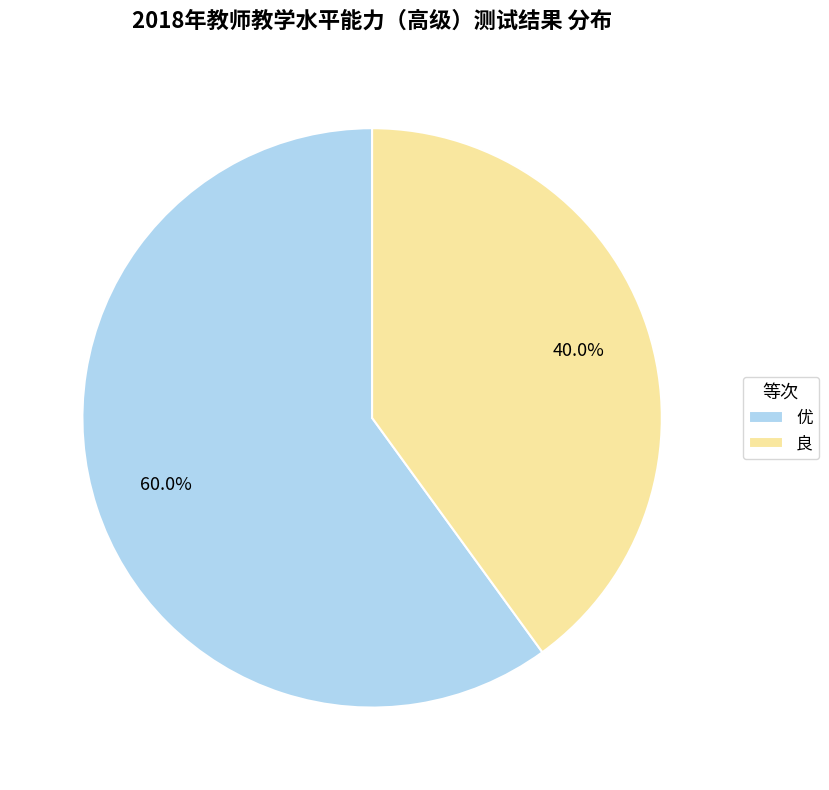

How many segments does this pie chart have?

2